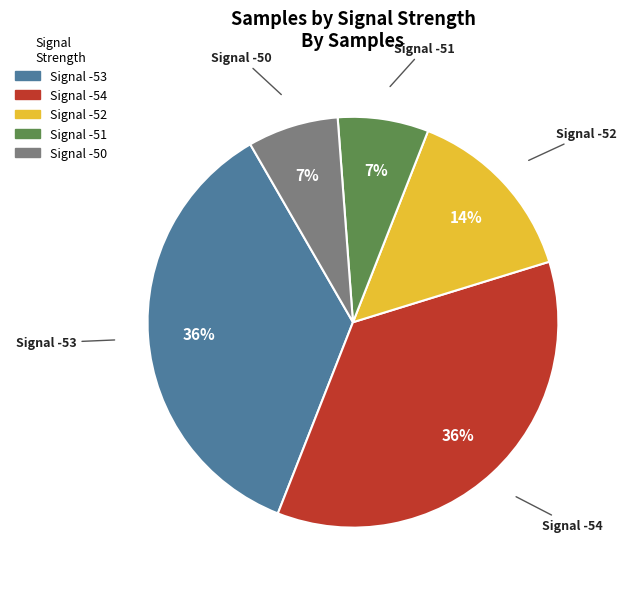

How many segments does this pie chart have?

5